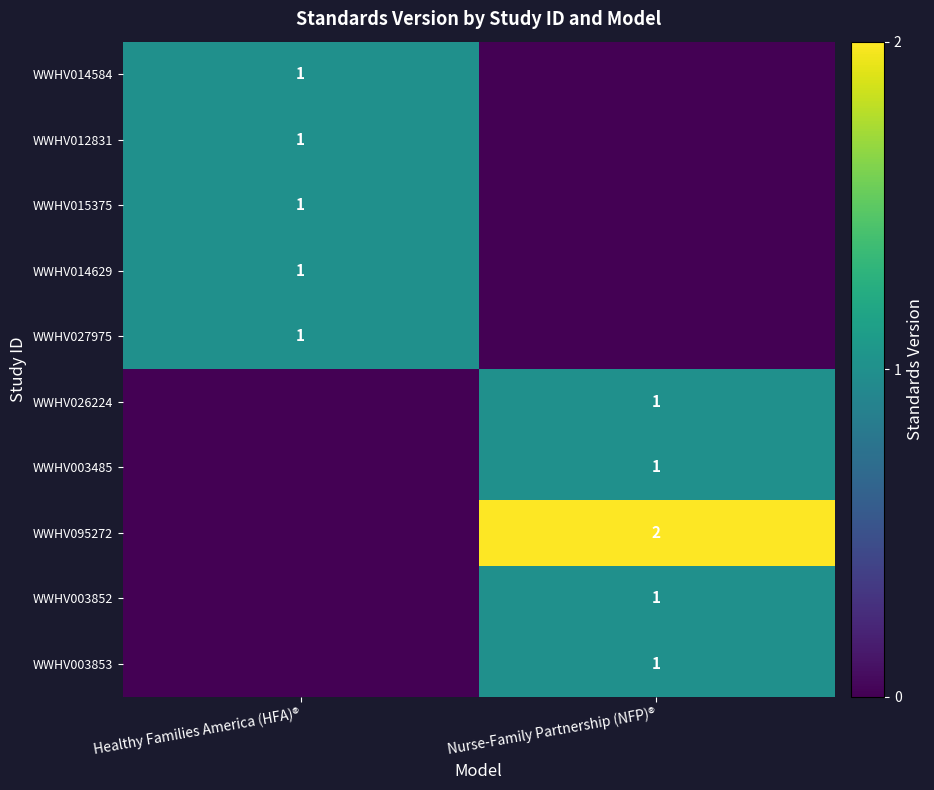

The value of WWHV003852 at Nurse-Family Partnership (NFP)® is 1. True or false?

True